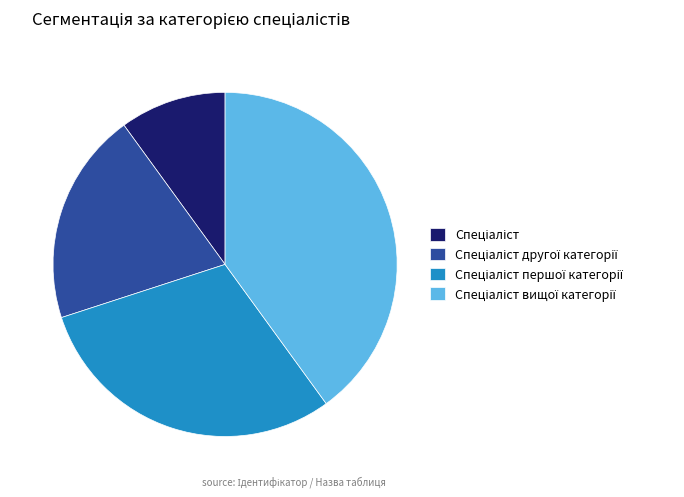

Is there a majority slice in this chart?

No